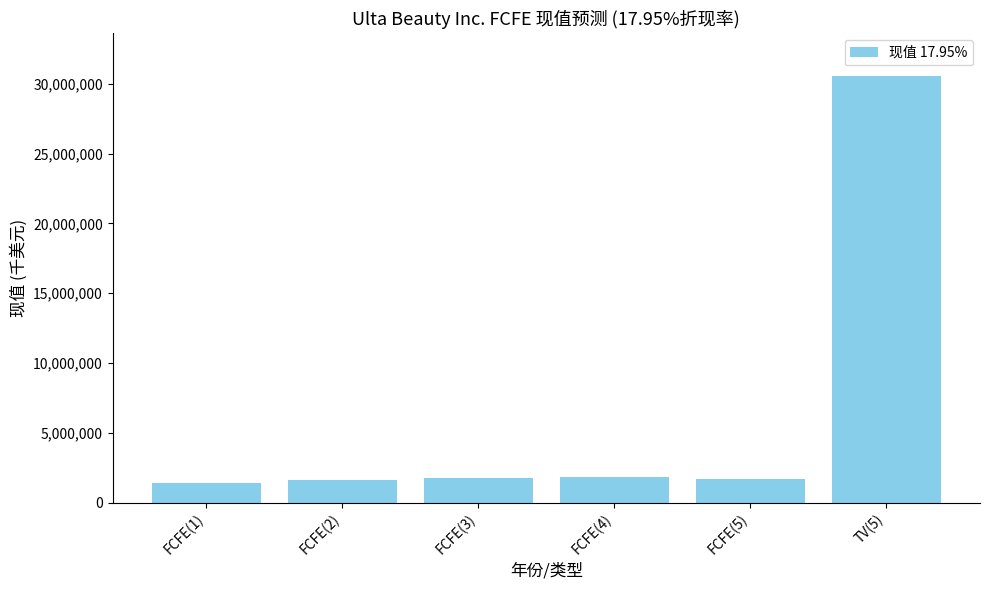

What is the smallest value displayed?

1429190